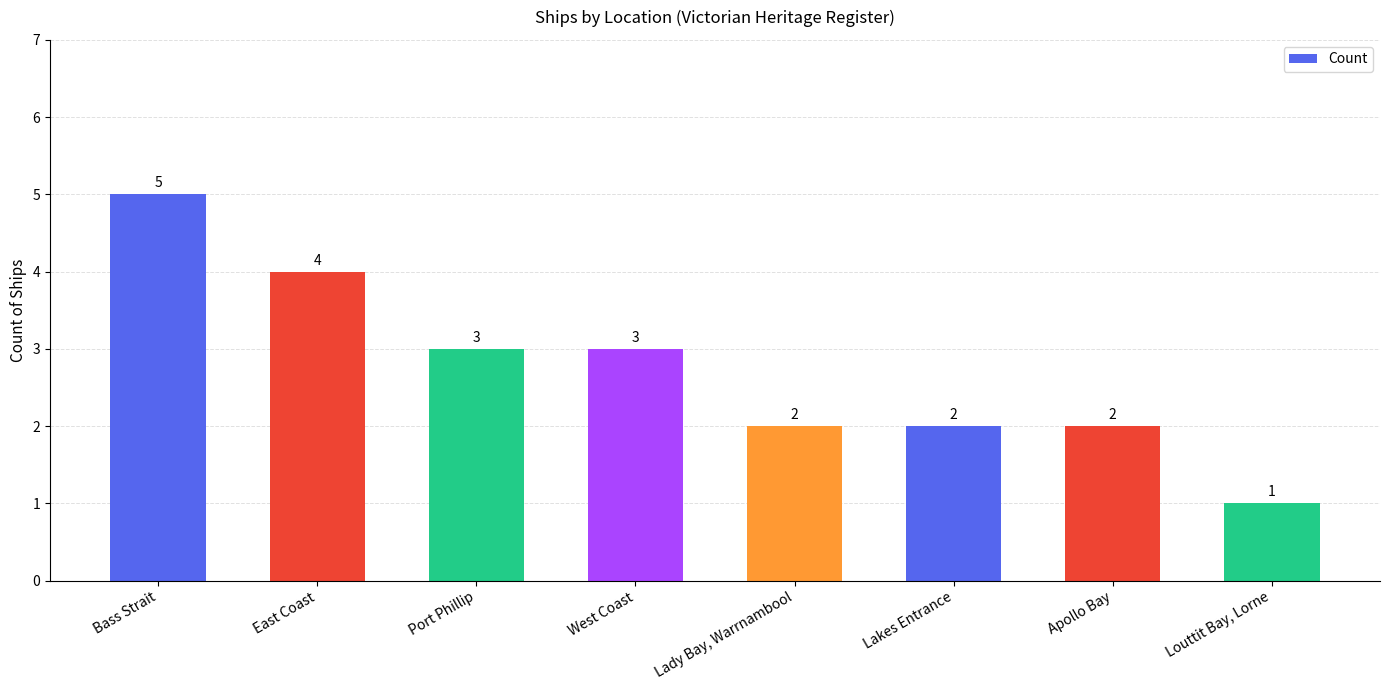

Reading right to left, list all the values displayed in this chart.

1	2	2	2	3	3	4	5